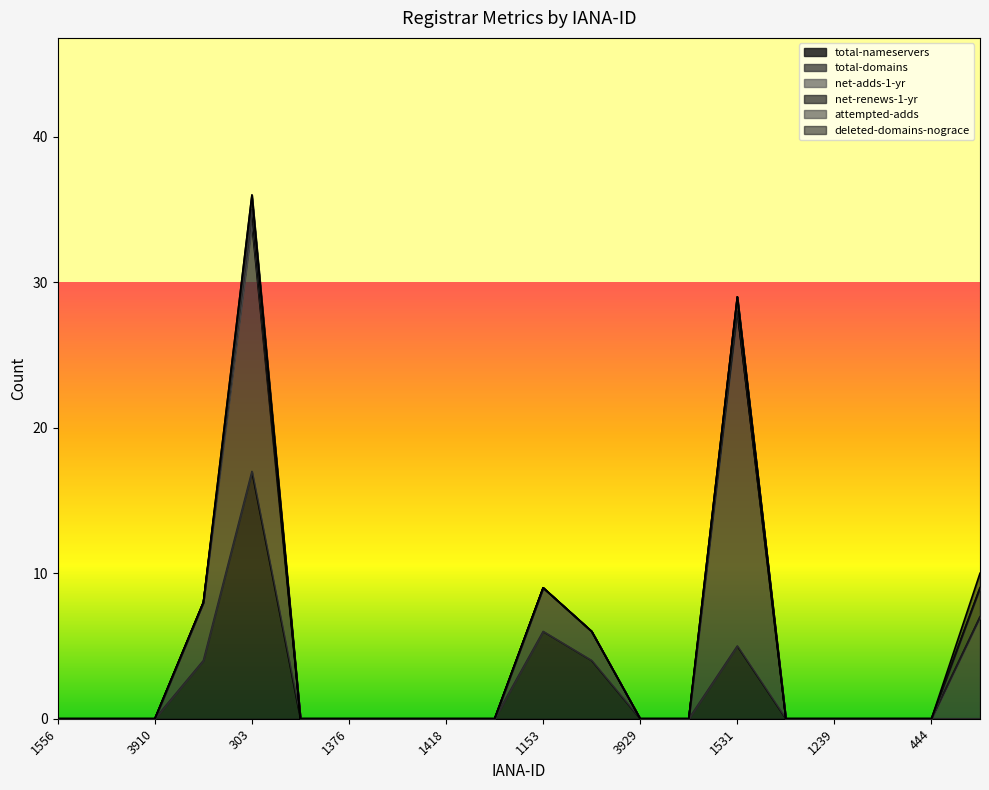

At which category is the sum across all series the highest?

303